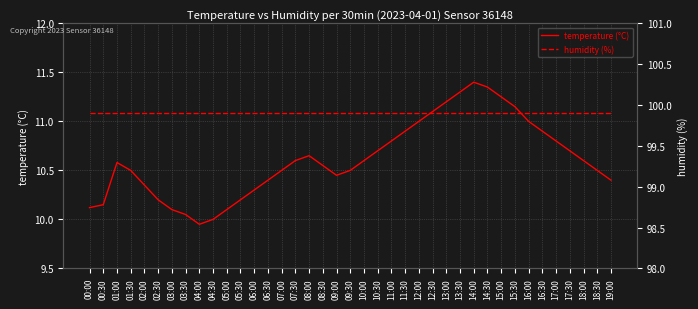

What is the sum of all humidity values?

3896.1